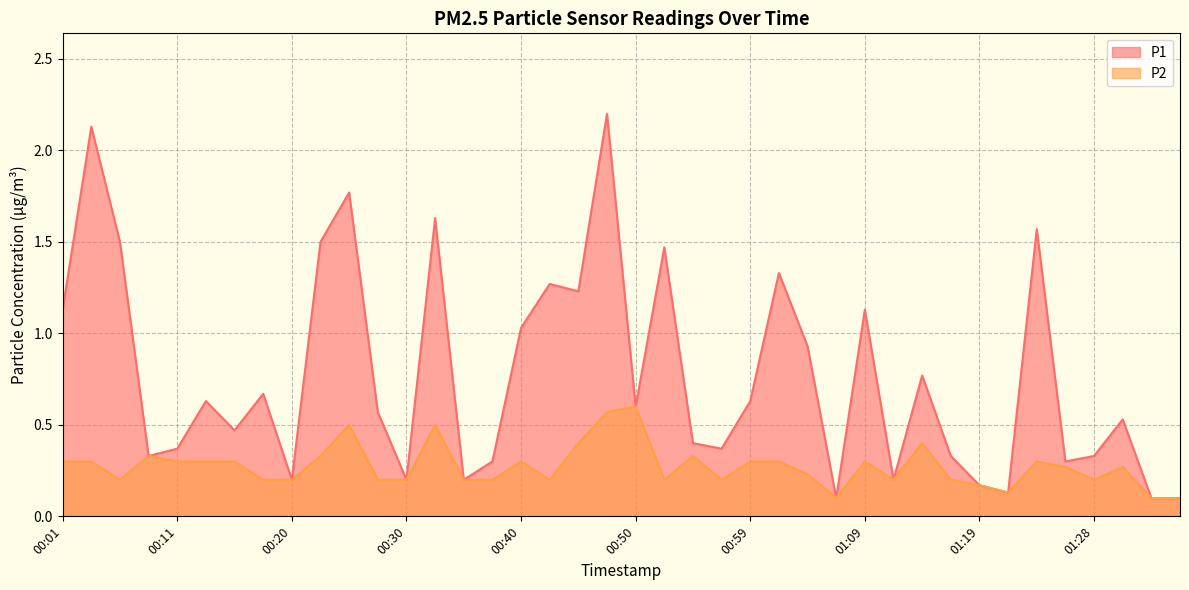

At which category is the sum across all series the highest?

00:47